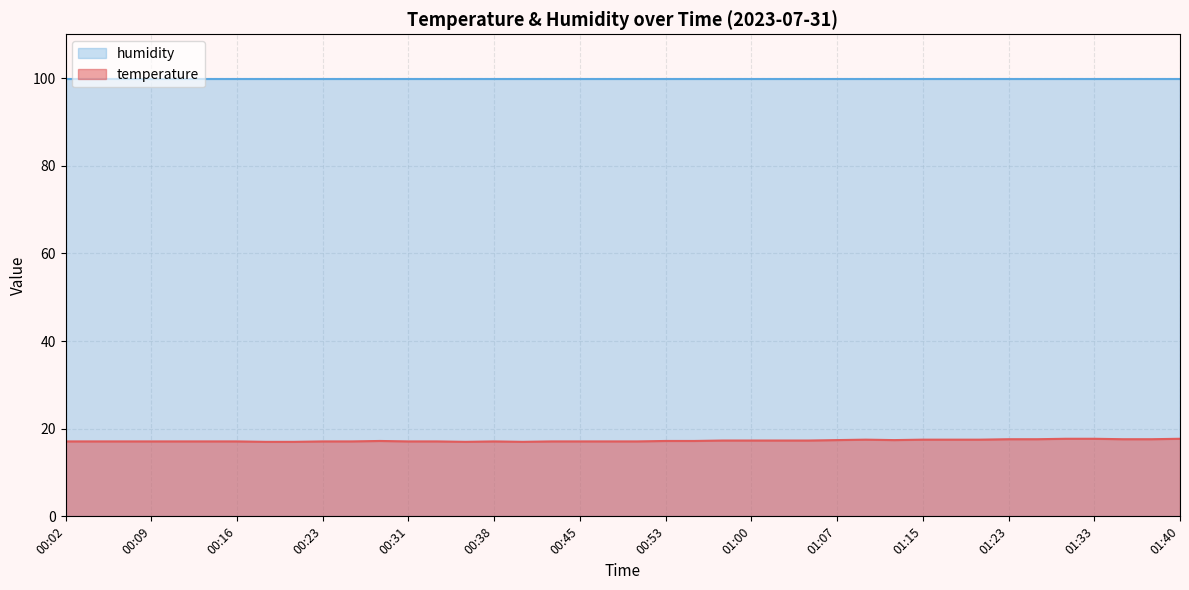

Rank the categories by value from lowest to highest.

00:19, 00:21, 00:36, 00:40, 00:02, 00:04, 00:06, 00:09, 00:11, 00:14, 00:16, 00:23, 00:26, 00:31, 00:33, 00:38, 00:43, 00:45, 00:48, 00:50, 00:28, 00:53, 00:55, 00:57, 01:00, 01:02, 01:05, 01:07, 01:12, 01:10, 01:15, 01:17, 01:20, 01:23, 01:28, 01:35, 01:38, 01:30, 01:33, 01:40